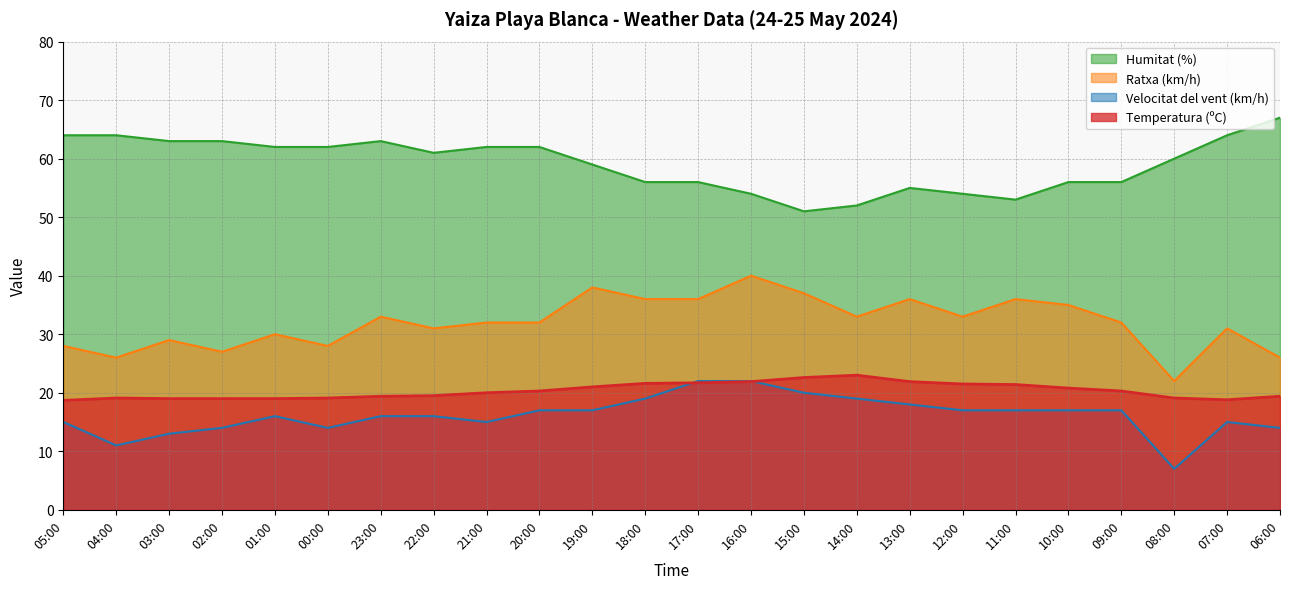

Which label corresponds to the smallest value in the chart?

08:00